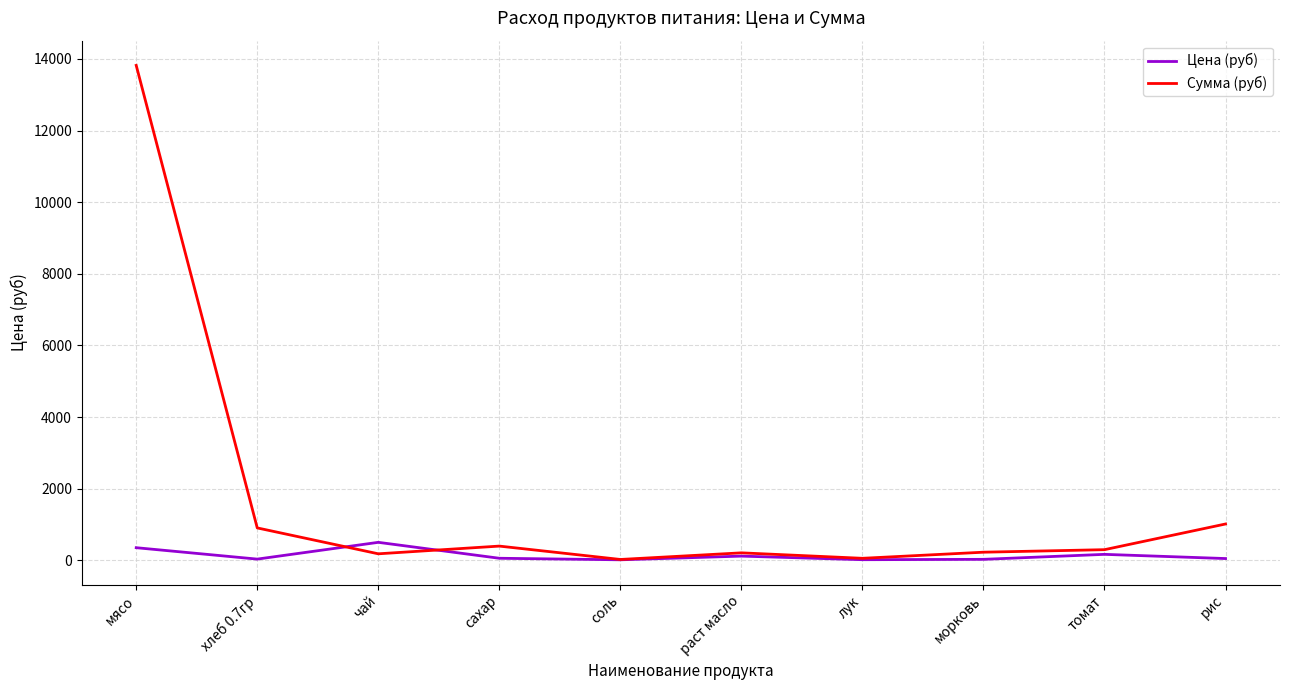

At which category is the sum across all series the highest?

мясо